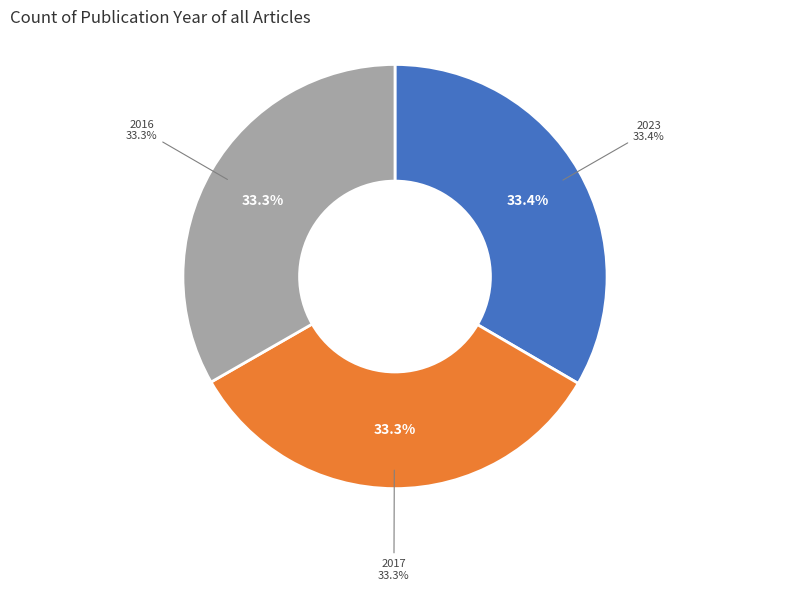

Count the number of slices in the pie.

3